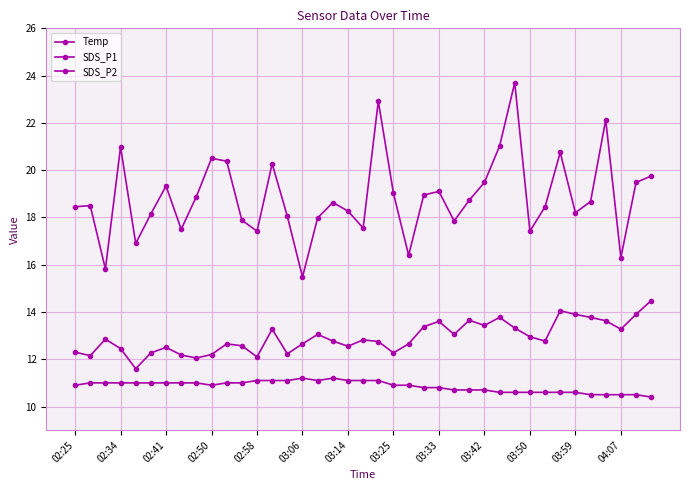

Which series has the widest spread of values?

SDS_P1